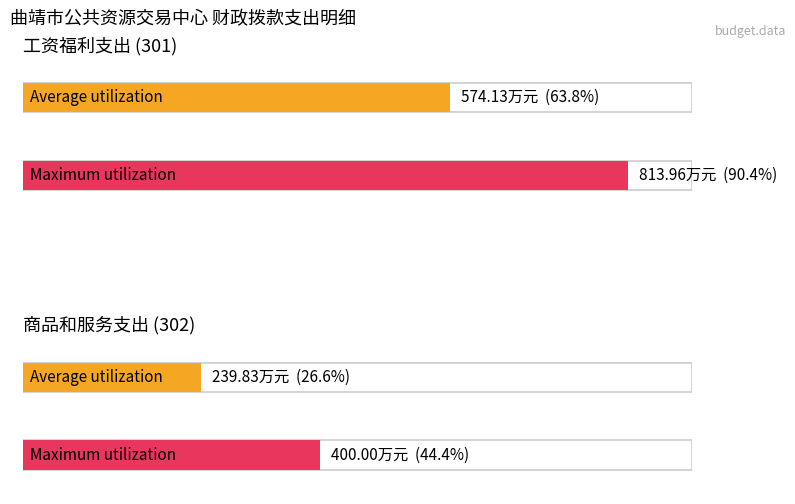

Between 工资福利支出 (301) and 商品和服务支出 (302), which series saw the biggest shift?

Maximum utilization